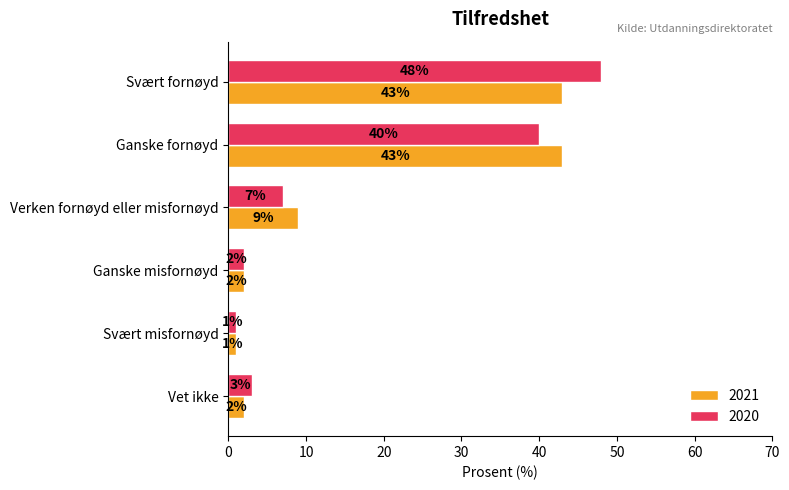

Which series changed the most between Svært misfornøyd and Vet ikke?

2020